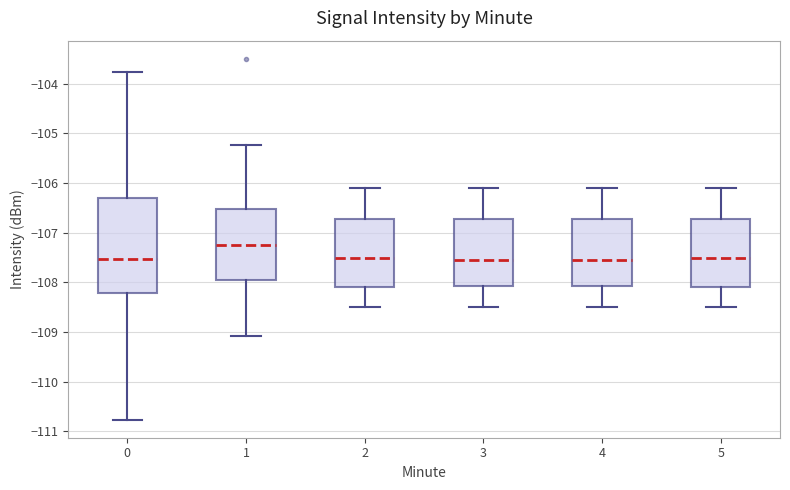

Reading left to right, read every box against the y-axis: the position of its median line, the range the box covers, and the ends of its whiskers. The values are not printed on the chart, so give them approximately, as read against the axis.

0: median -107.5, box -108.2 to -106.3, whiskers -110.8 to -103.8
1: median -107.2, box -107.9 to -106.5, whiskers -109.1 to -105.2
2: median -107.5, box -108.1 to -106.7, whiskers -108.5 to -106.1
3: median -107.5, box -108.1 to -106.7, whiskers -108.5 to -106.1
4: median -107.5, box -108.1 to -106.7, whiskers -108.5 to -106.1
5: median -107.5, box -108.1 to -106.7, whiskers -108.5 to -106.1